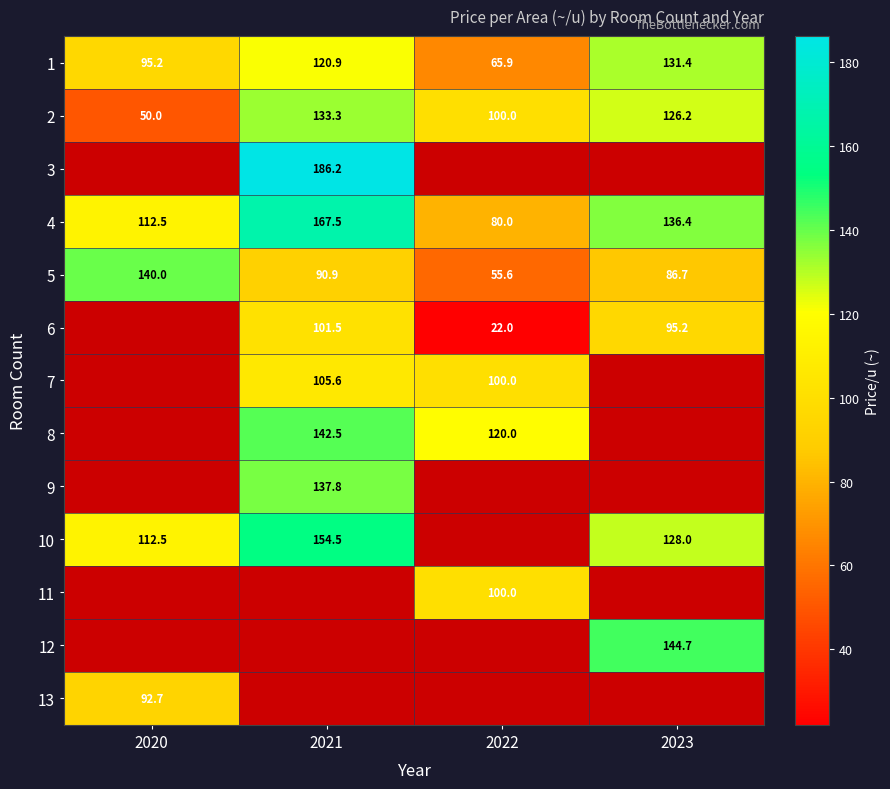

At which category does the chart reach its peak across all series?

2021